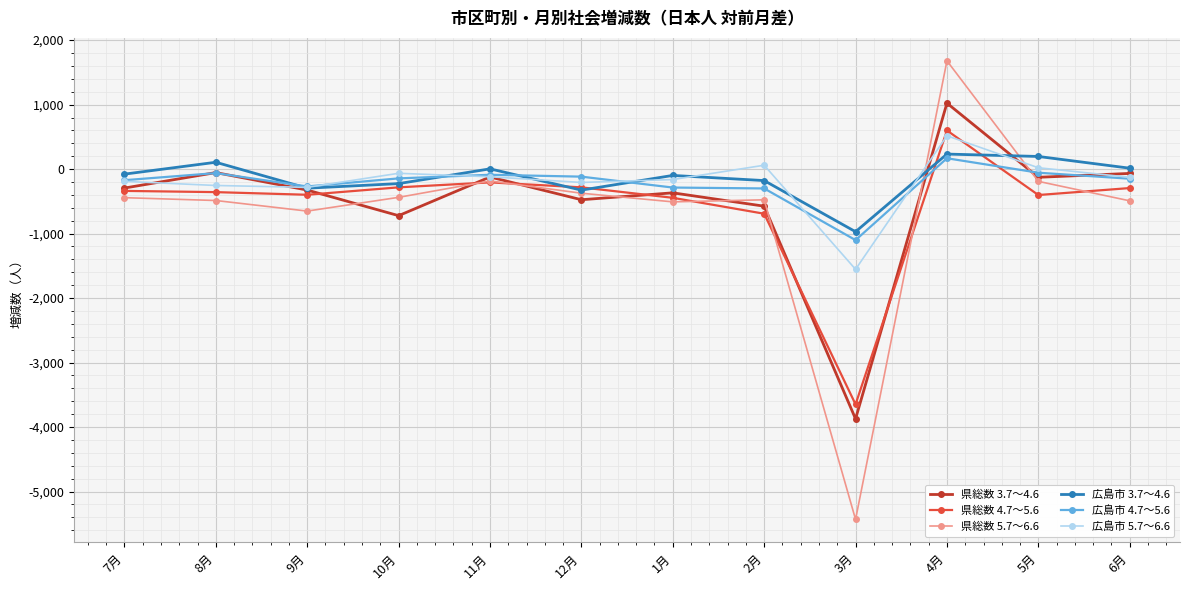

The value of 県総数 4.7～5.6 at 1月 is -445. True or false?

True